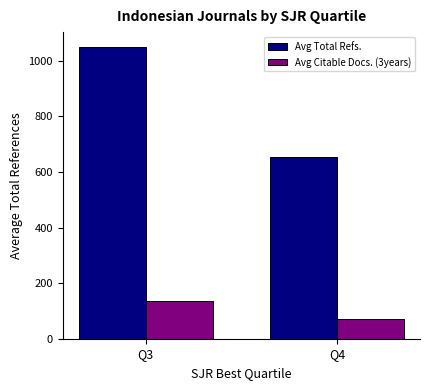

What is the maximum value shown in the chart?

1051.2